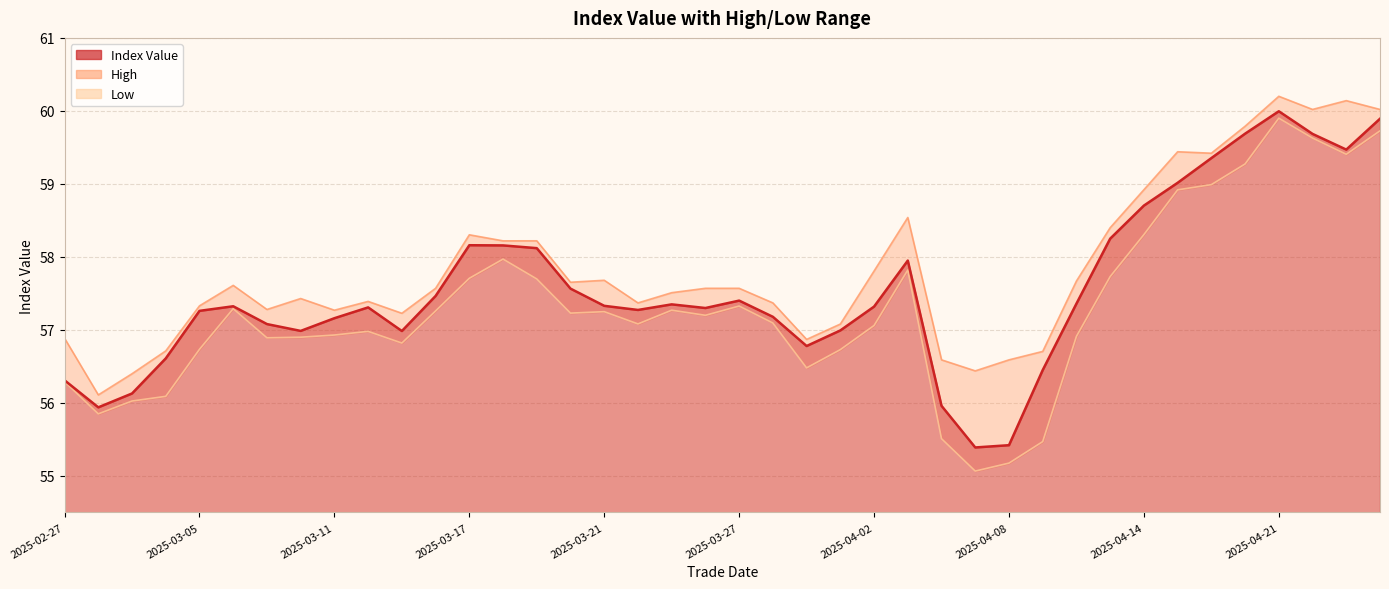

Is it true that Index Value equals 57.5 at 2025-03-14?

True